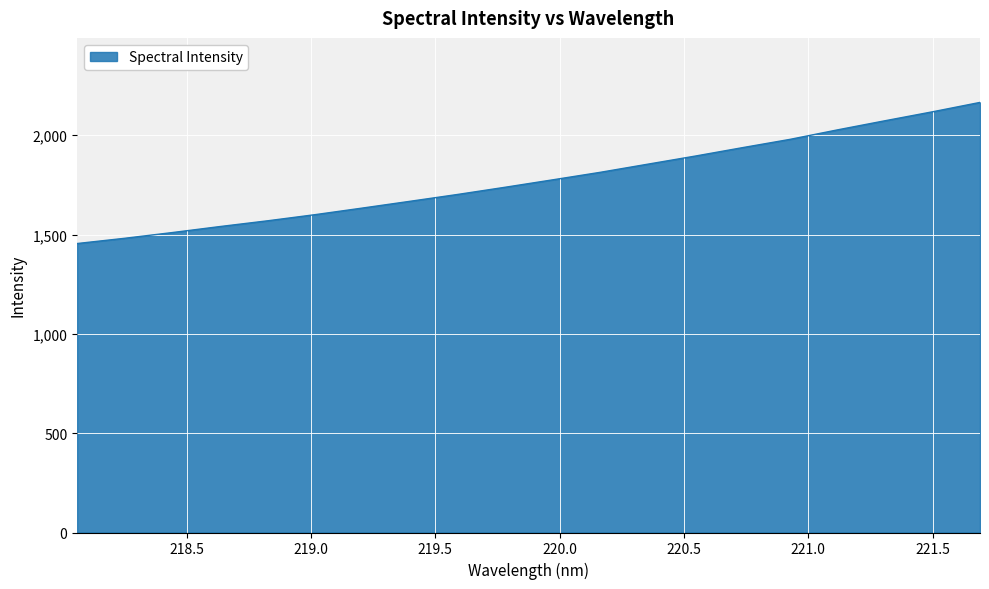

What is the difference between the maximum and minimum values?

710.4